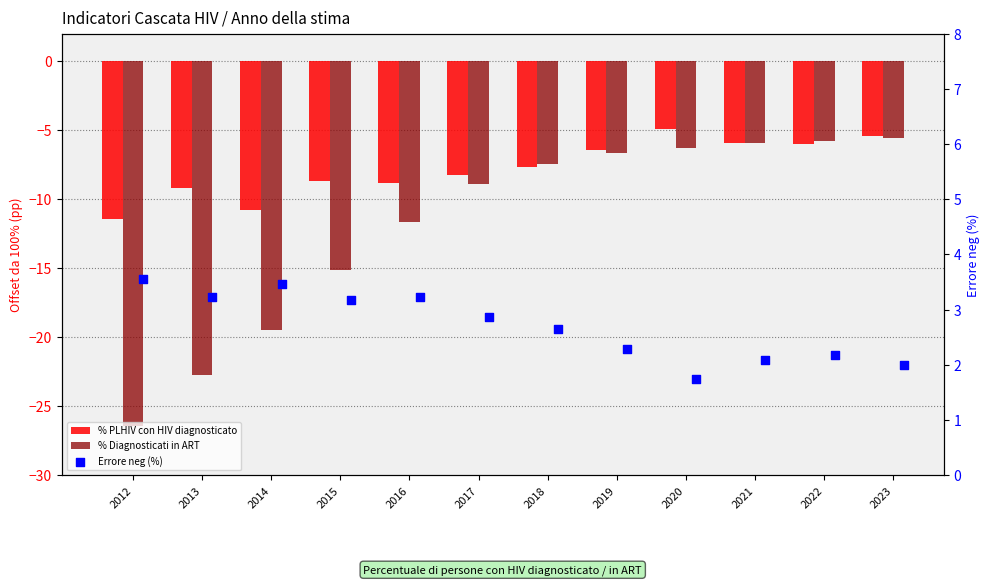

Which series contains the highest Y value?

Errore neg (%)